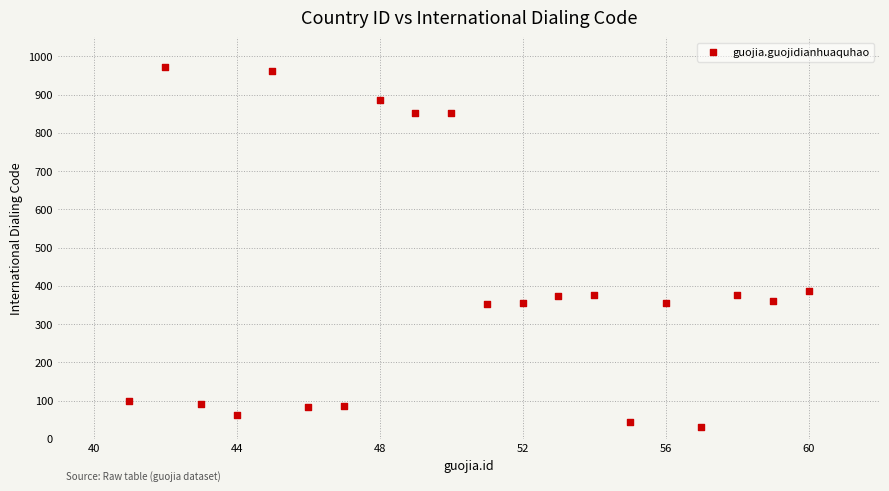

What is the range of X values (max minus min)?

19